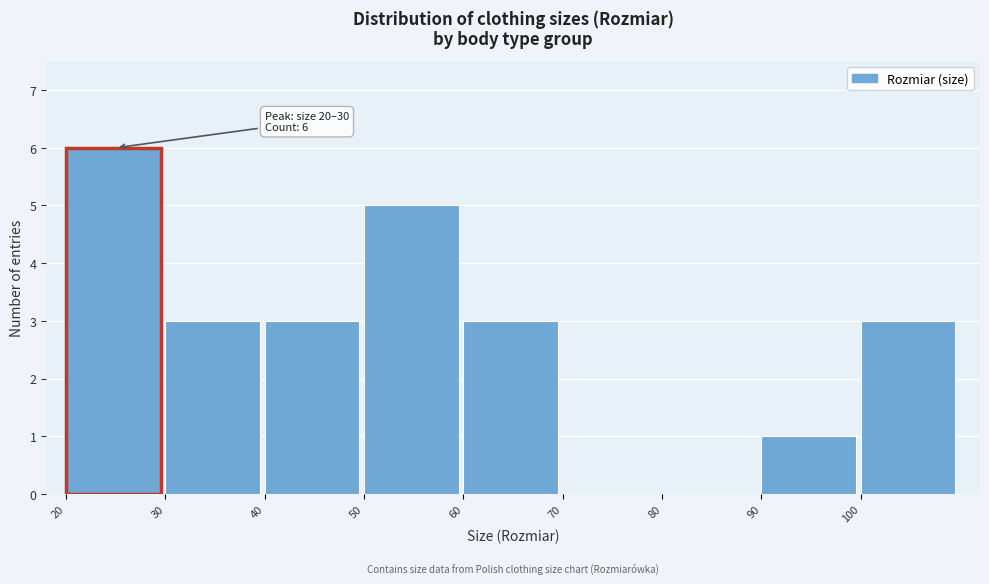

Which range on the x-axis has the tallest bar?

20 to 30